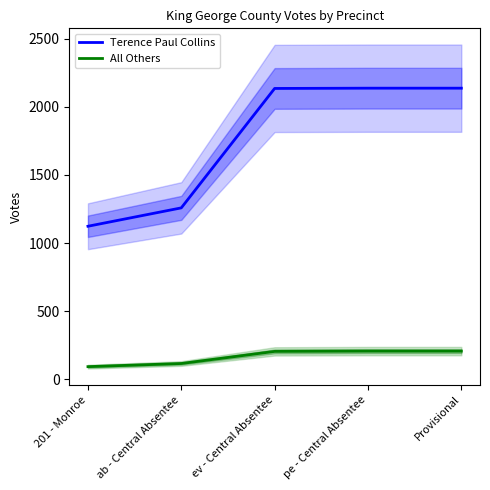

True or false: All Others and Terence Paul Collins intersect in this chart.

False